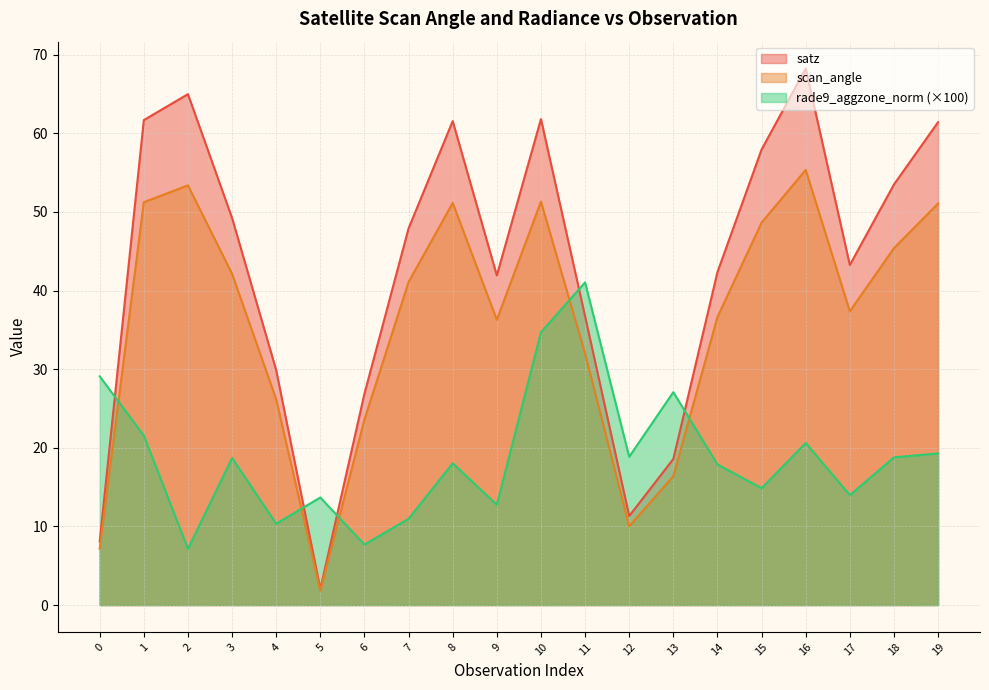

Where is the first local maximum for scan_angle?

2